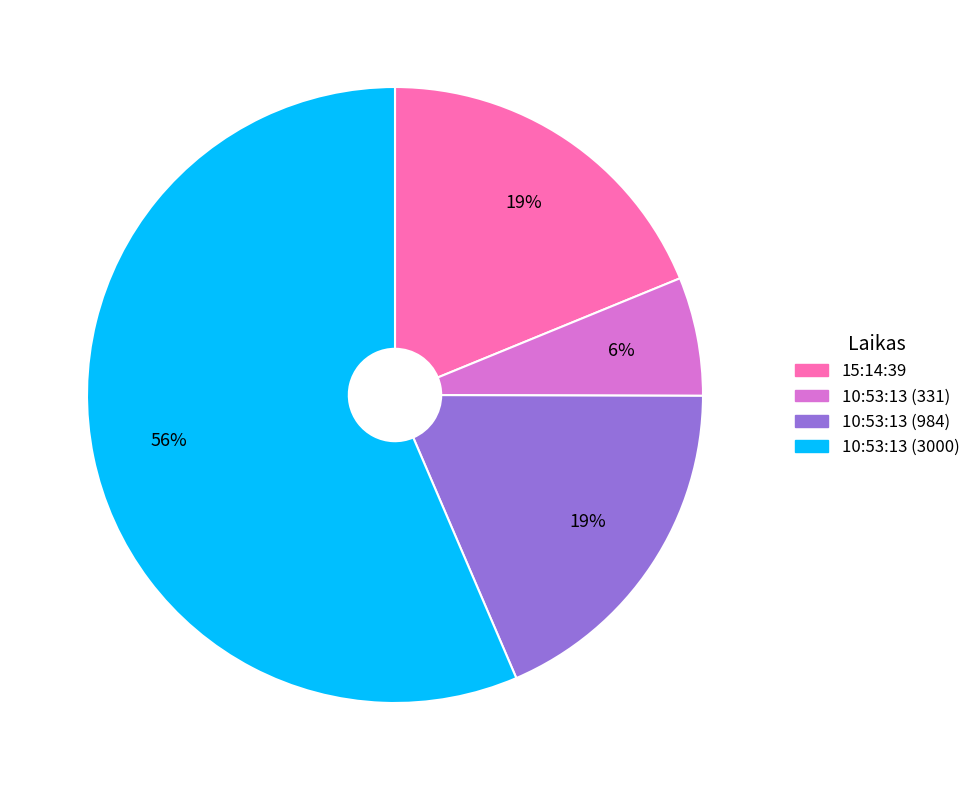

Approximately how many times larger is the value at 10:53:13 (331) compared to 10:53:13 (3000)?

0.1